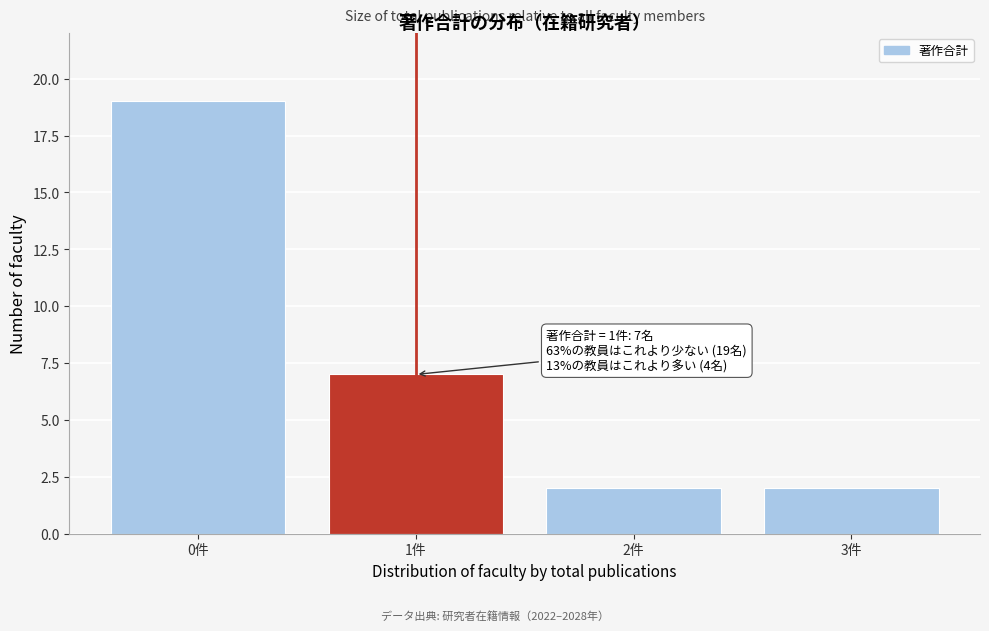

Reading left to right, extract all data points from this chart.

19	7	2	2